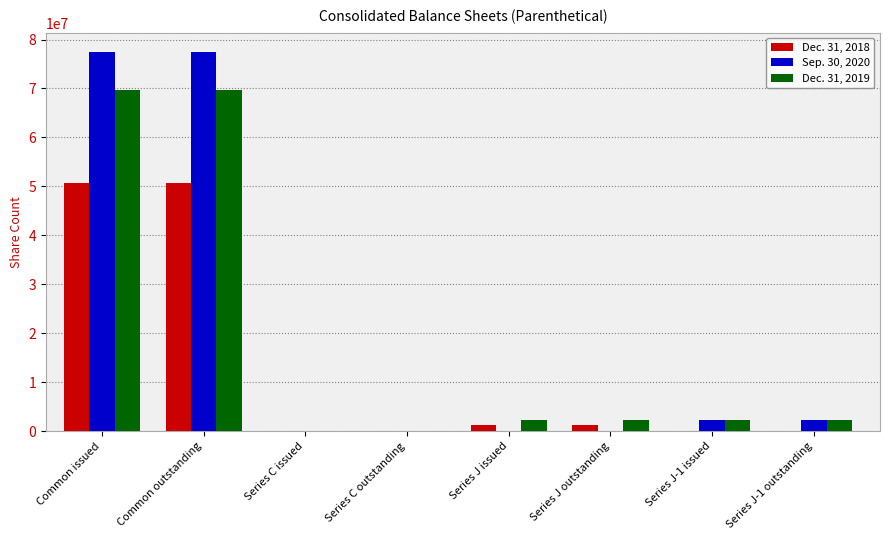

Is the value of Dec. 31, 2019 at Series J-1 issued greater than the value of Sep. 30, 2020 at Series J issued?

Yes